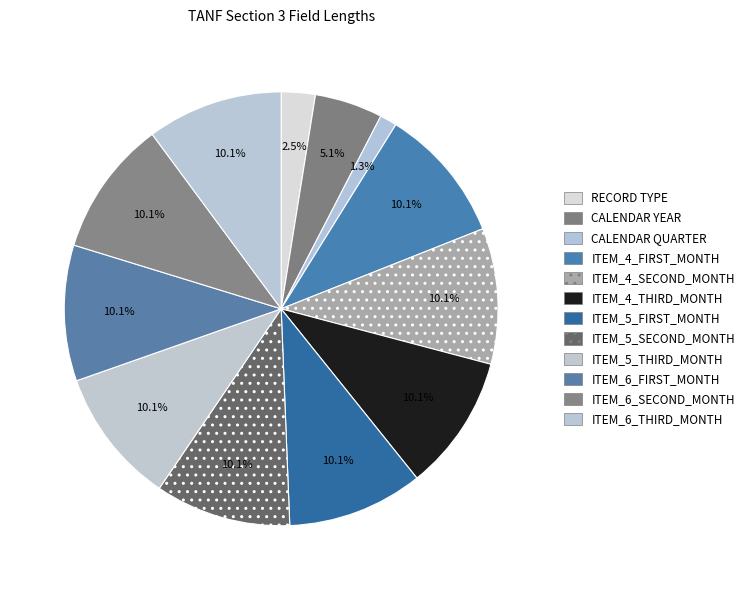

To the nearest percent, what is the combined percentage of ITEM_5_SECOND_MONTH and CALENDAR YEAR?

15%